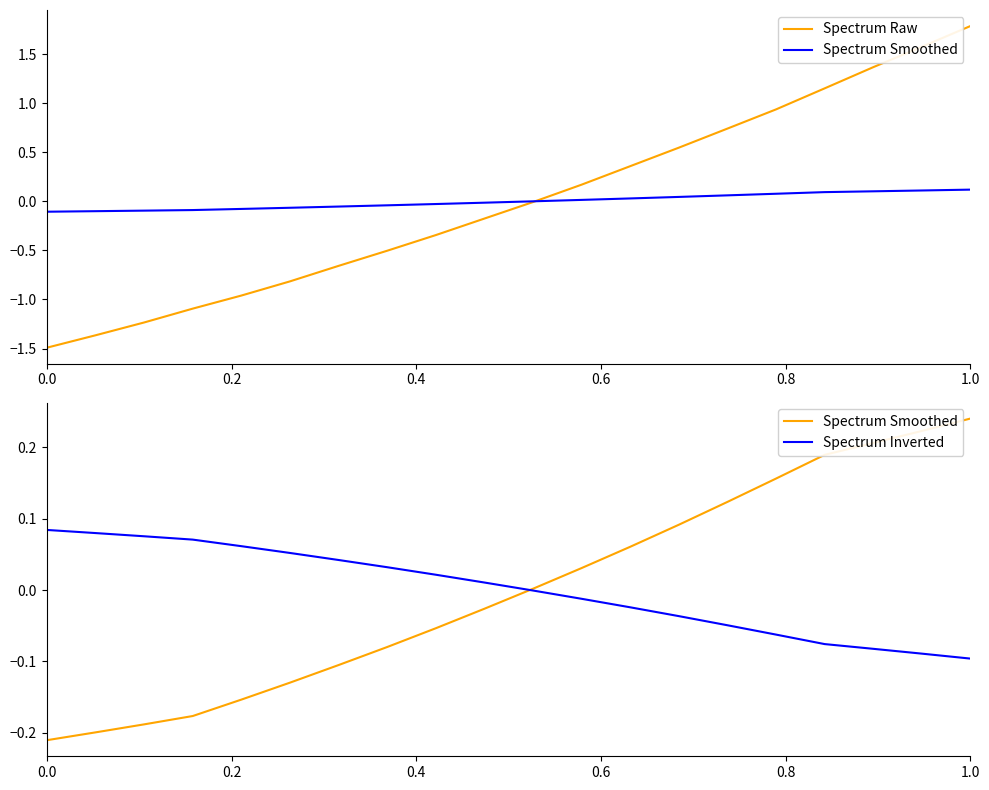

How many lines are shown in the chart?

3